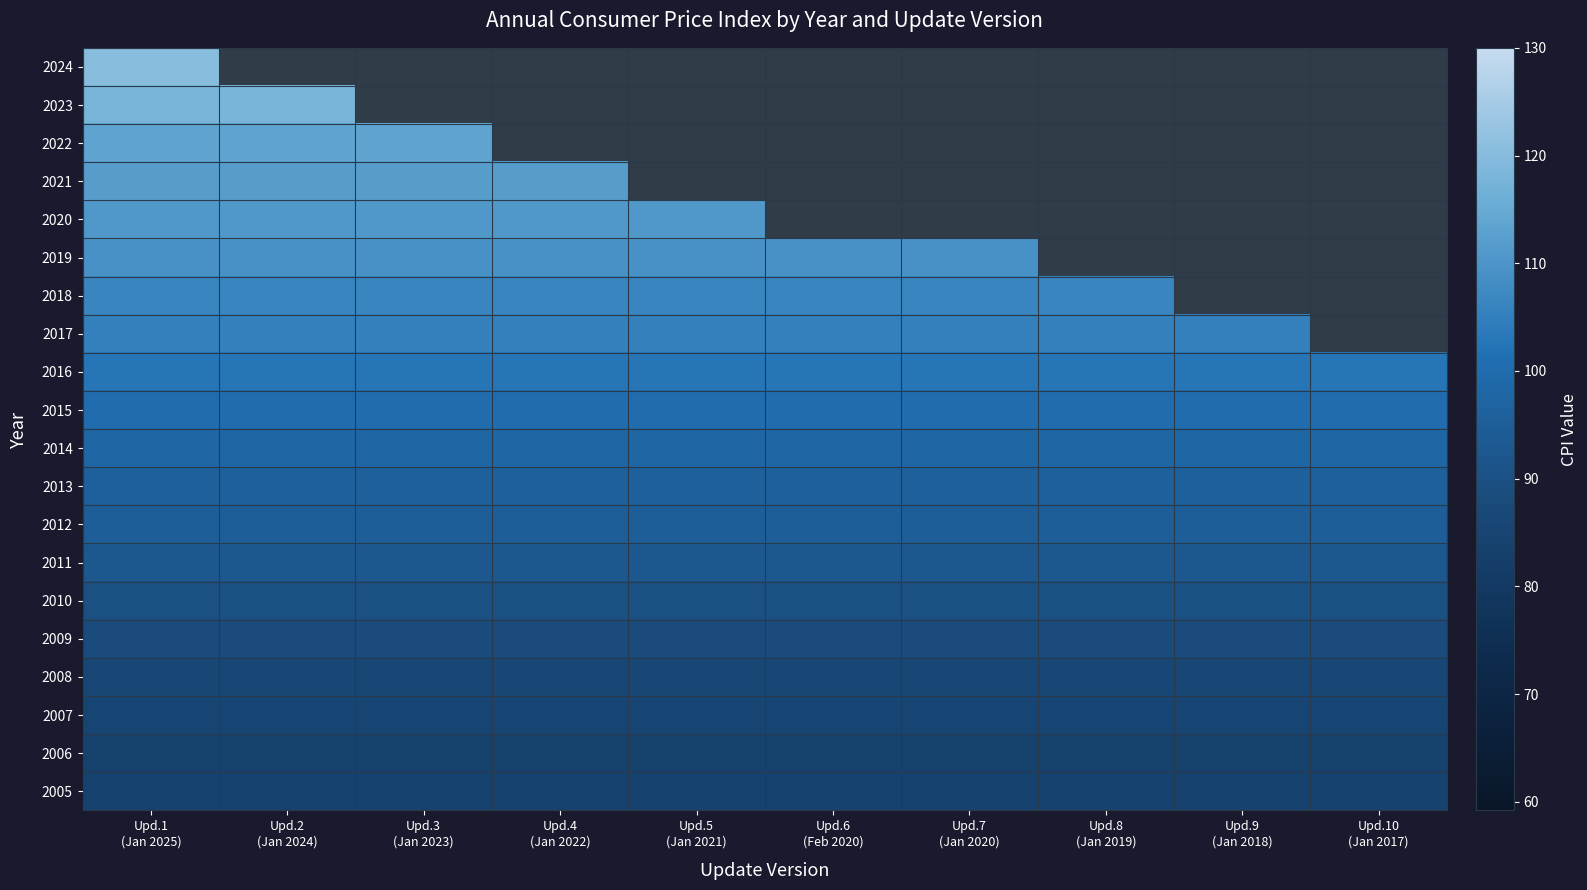

What is the maximum value shown in the chart?

120.5